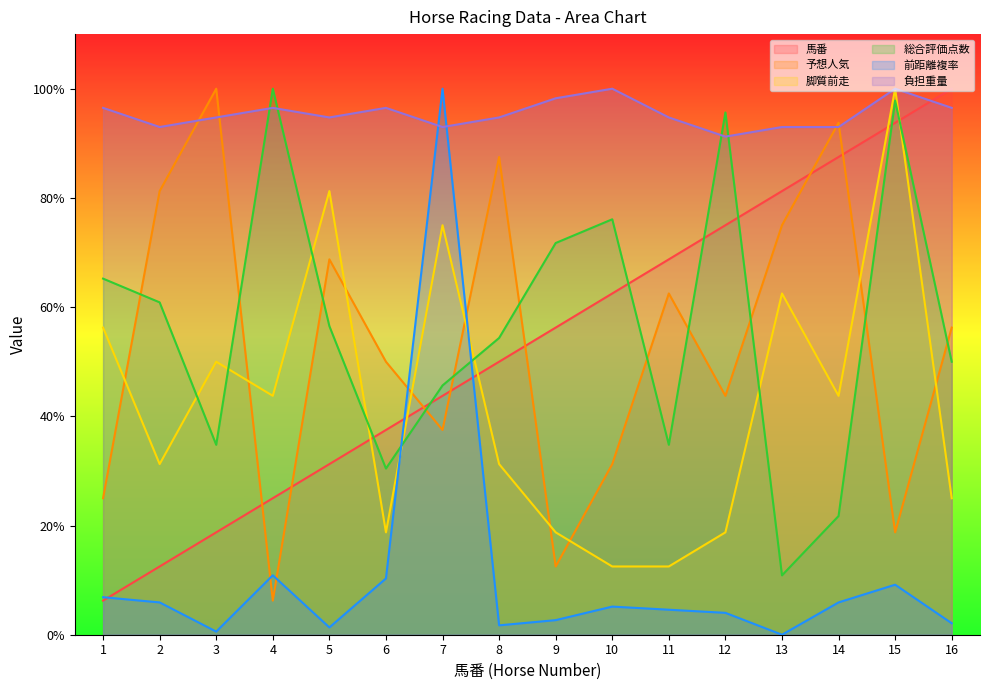

Which series changed the most between 3 and 14?

馬番